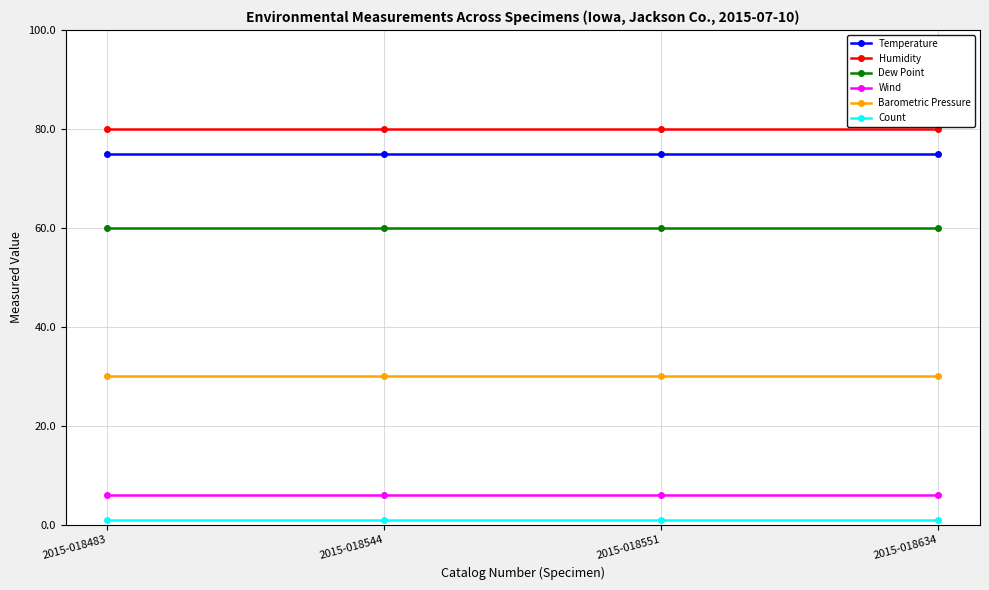

Count the number of categories in the chart.

4